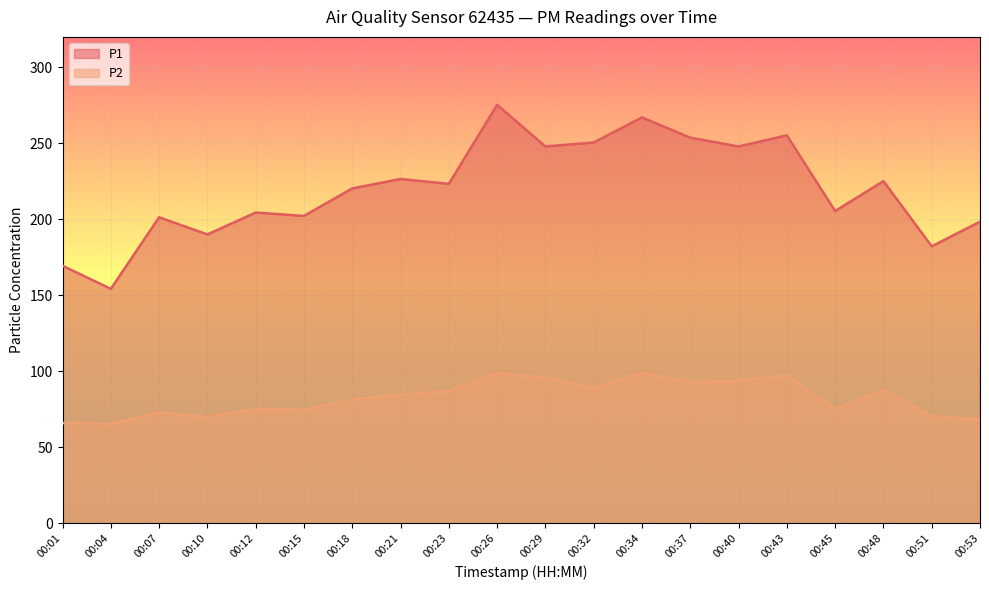

What is the sum of the P1 values at 00:37 and 00:10?

443.7